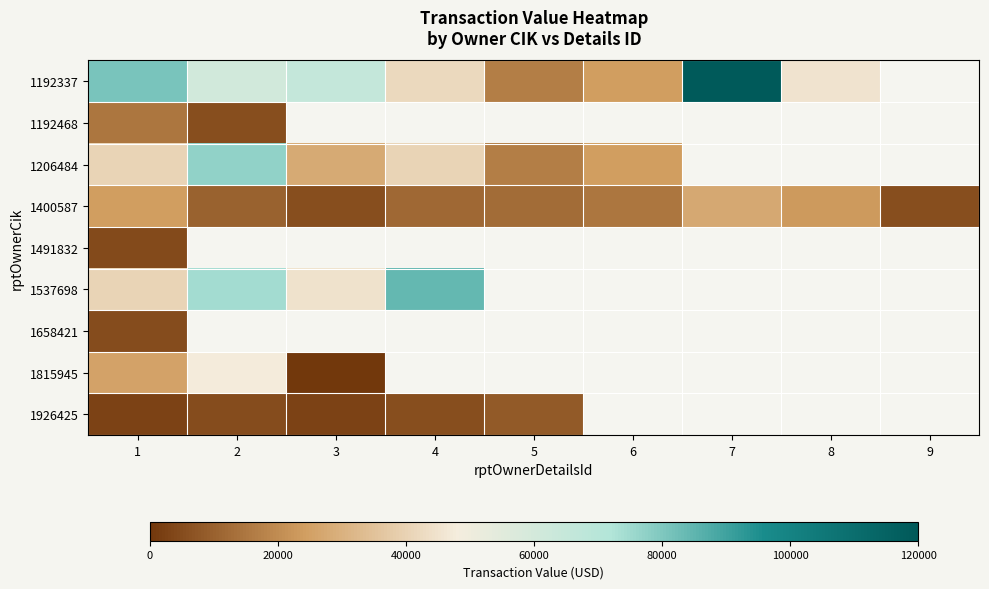

Count the number of categories in the chart.

9